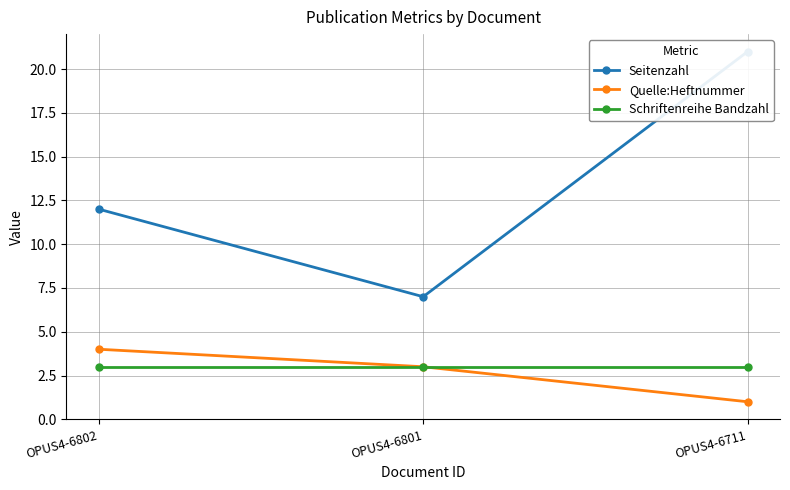

What is the total value across all series at OPUS4-6711?

25